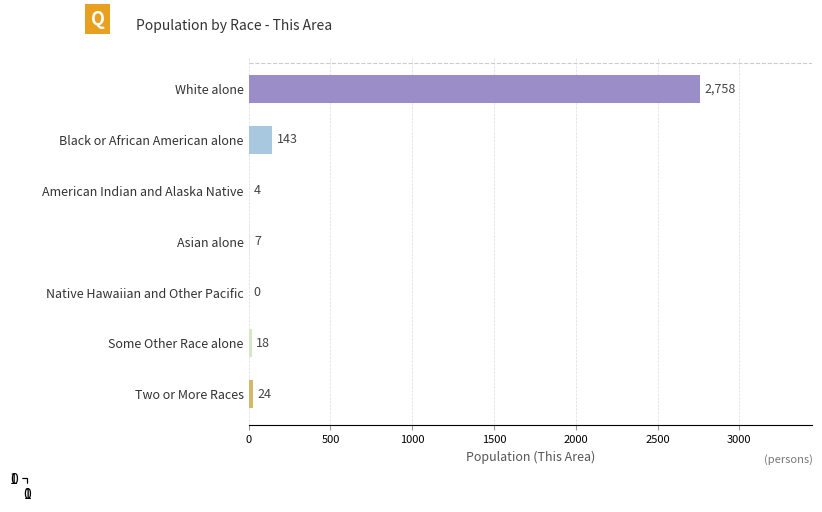

What is the sum of all values?

2954